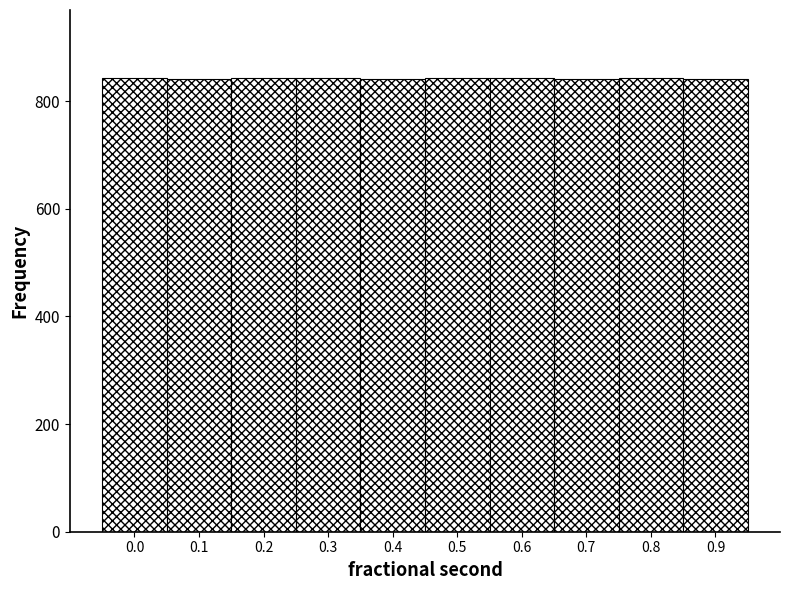

What is the sum of the values at 0.7 and 0.6?

1685